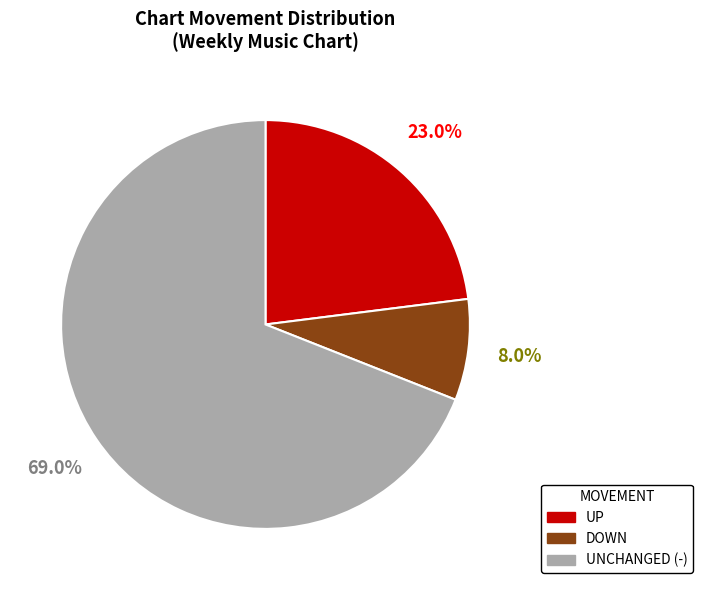

How many slices are in this pie chart?

3